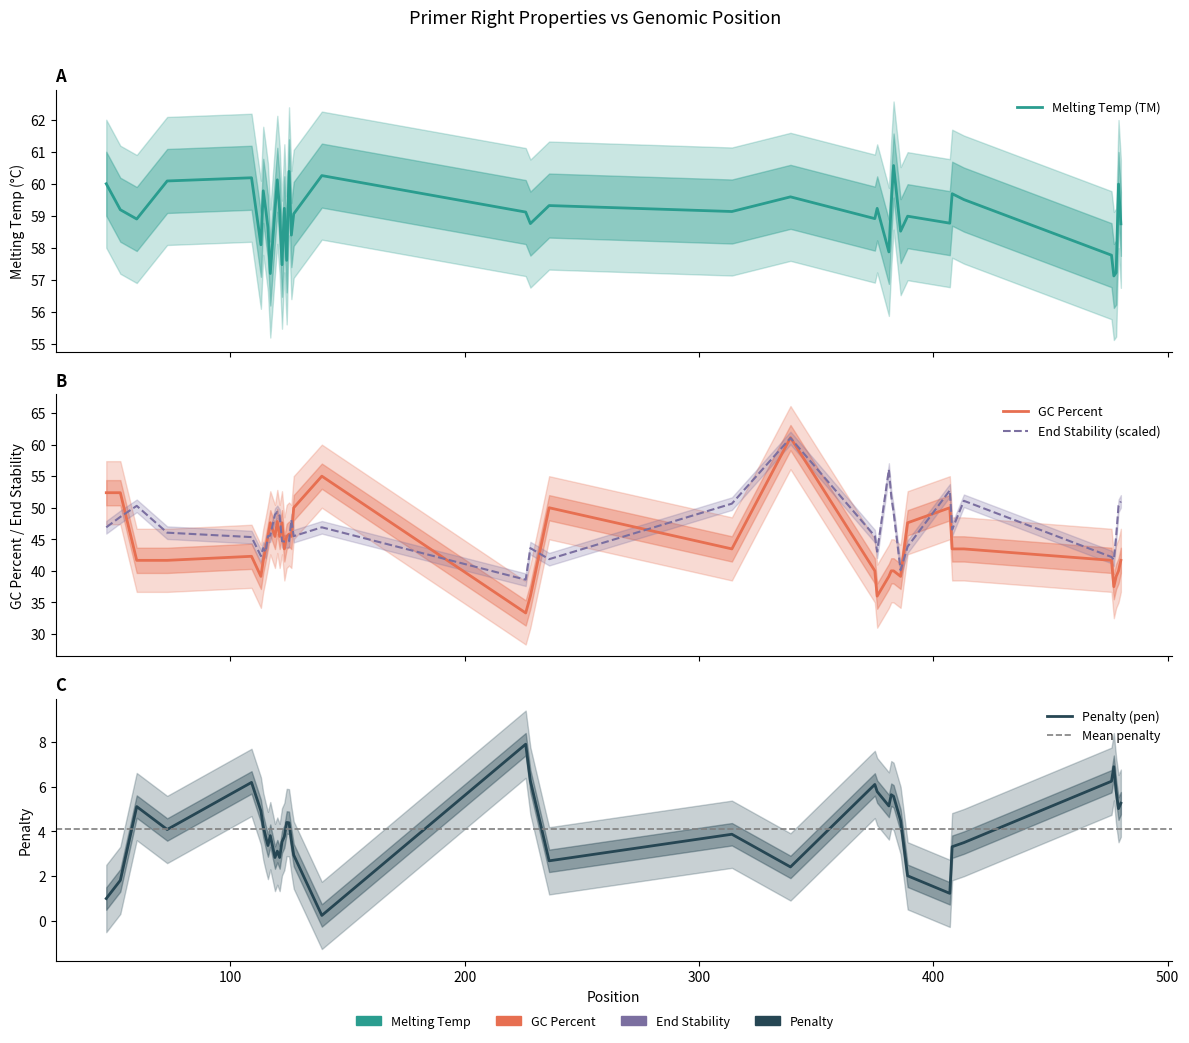

How many series are shown in this chart?

4